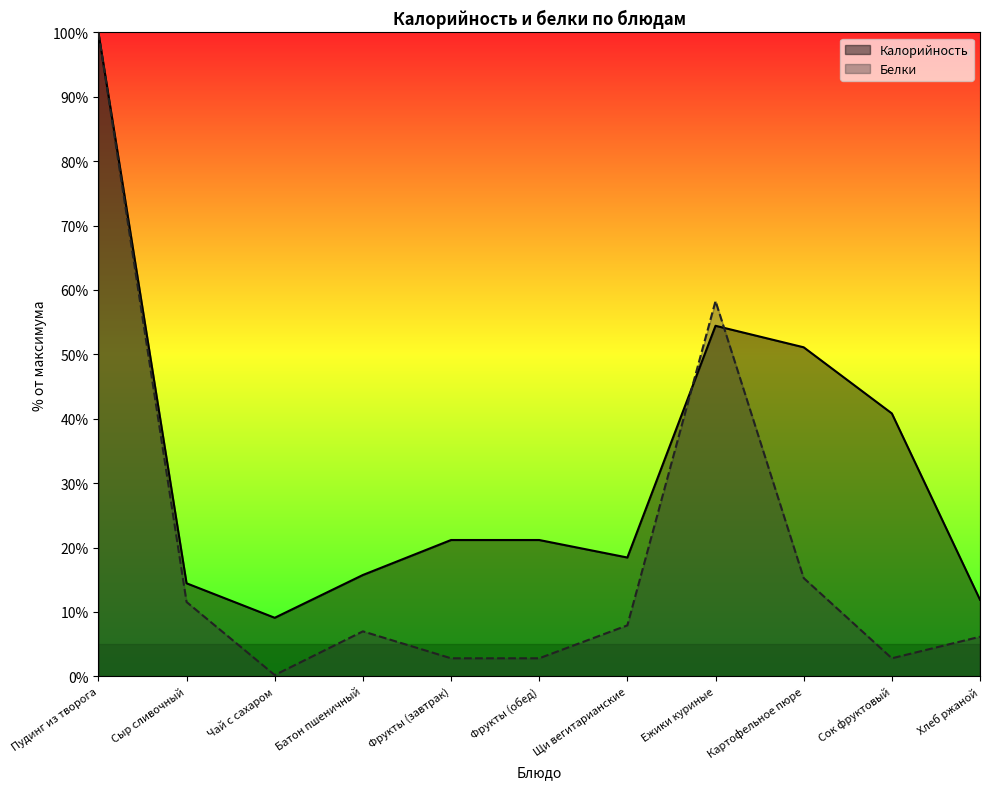

Reading left to right, transcribe all the data shown in this chart.

Калорийность: Пудинг из творога=100.0	Сыр сливочный=14.4	Чай с сахаром=9.1	Батон пшеничный=15.7	Фрукты (завтрак)=21.2	Фрукты (обед)=21.2	Щи вегитарианские=18.4	Ежики куриные=54.4	Картофельное пюре=51.1	Сок фруктовый=40.8	Хлеб ржаной=11.9
Белки: Пудинг из творога=100.0	Сыр сливочный=11.5	Чай с сахаром=0.2	Батон пшеничный=7.0	Фрукты (завтрак)=2.8	Фрукты (обед)=2.8	Щи вегитарианские=7.9	Ежики куриные=58.3	Картофельное пюре=15.3	Сок фруктовый=2.8	Хлеб ржаной=6.1